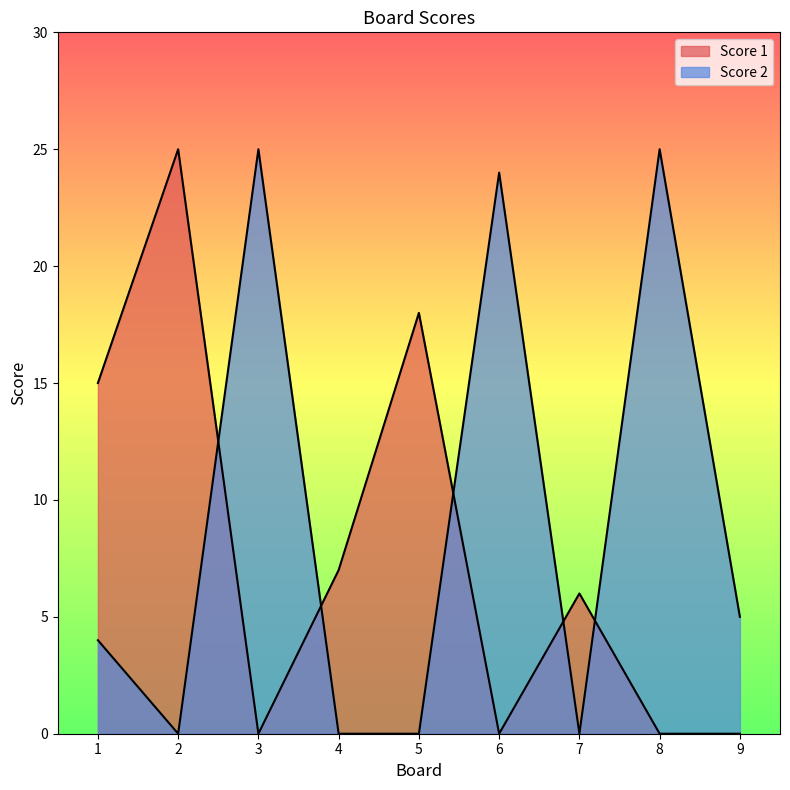

What are all the series names shown in the legend?

Score 1, Score 2